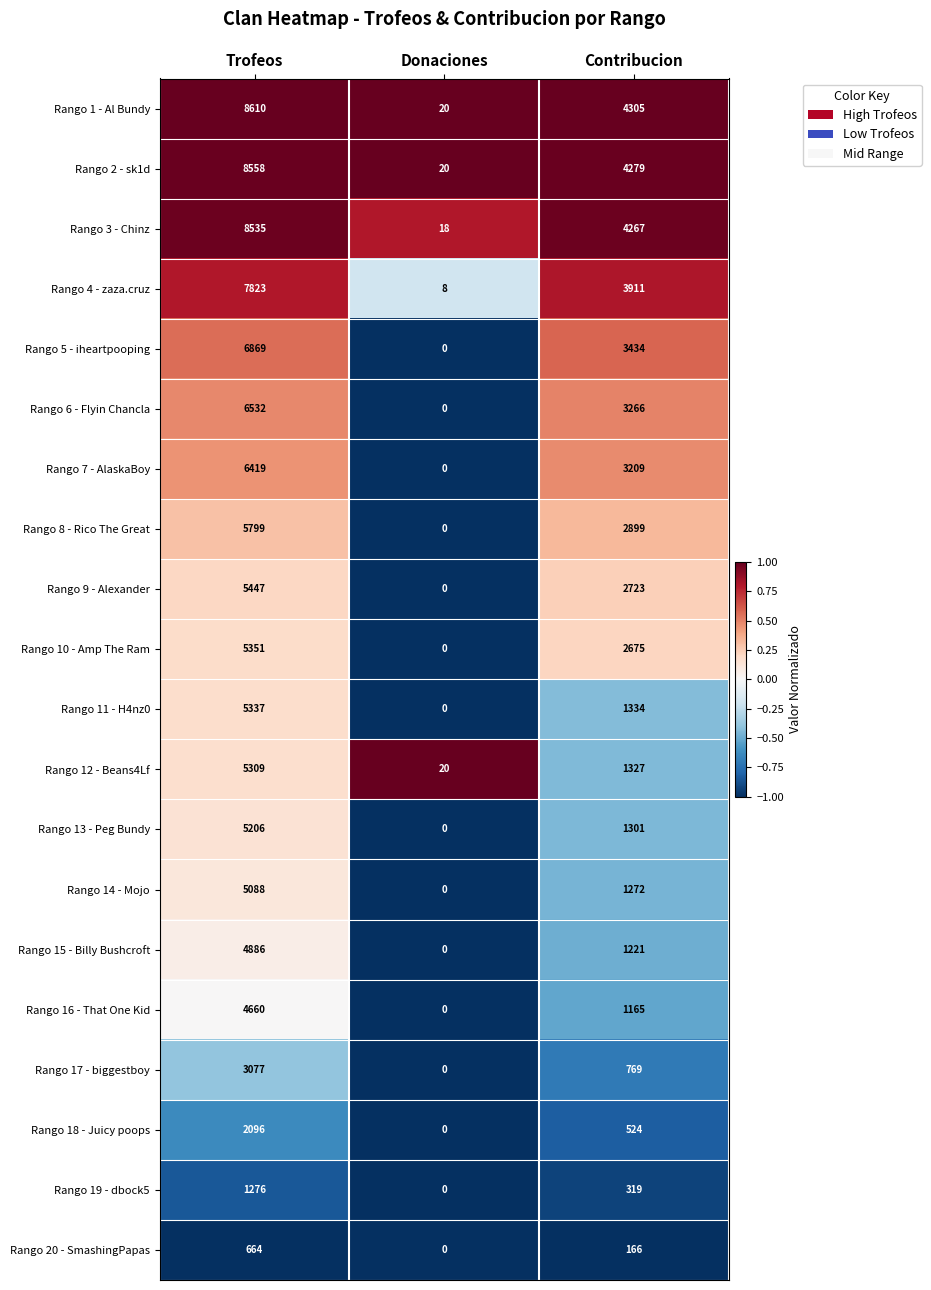

What is the difference between the Rango 1 - Al Bundy values at Contribucion and Donaciones?

4285